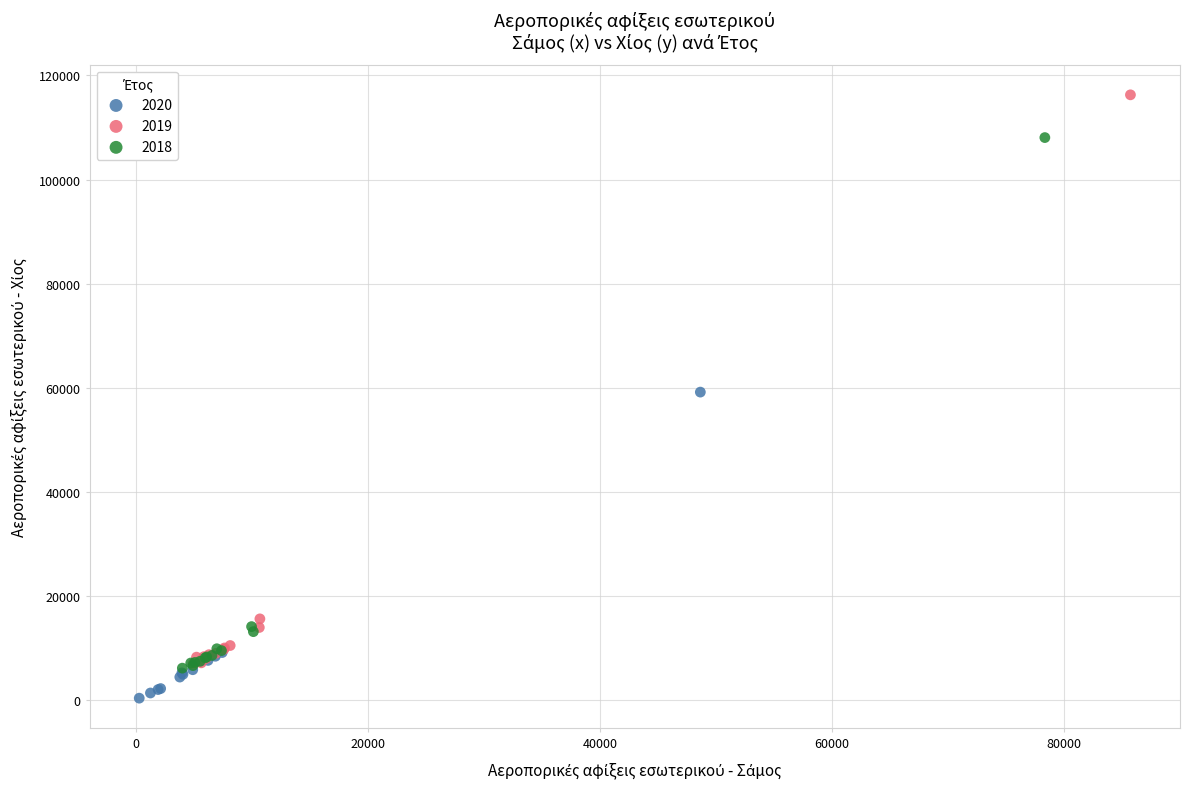

Which series has the largest Y range (max minus min)?

2019